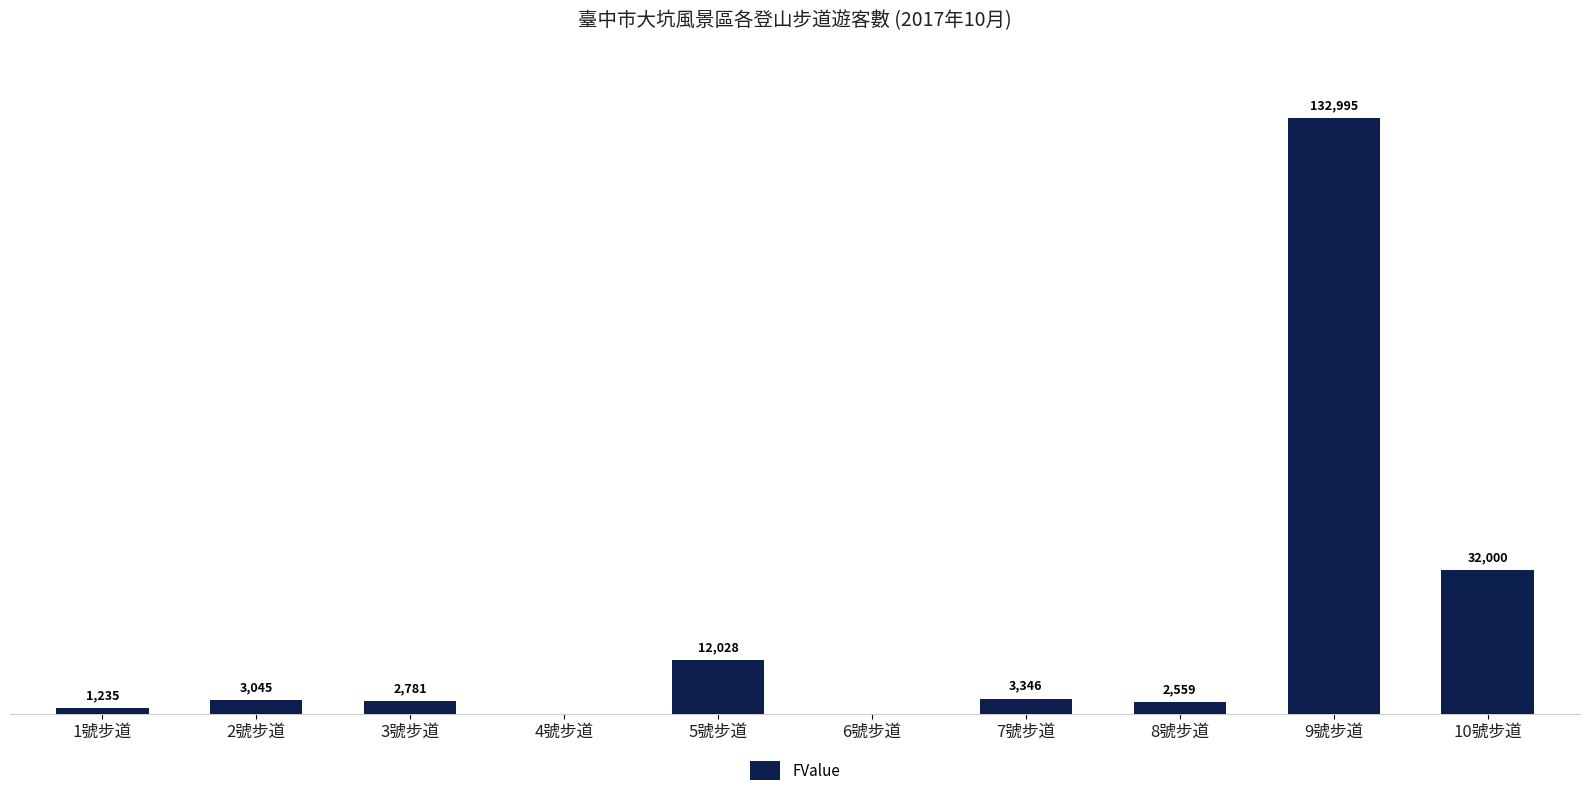

At which label is the value closest to 66497?

10號步道